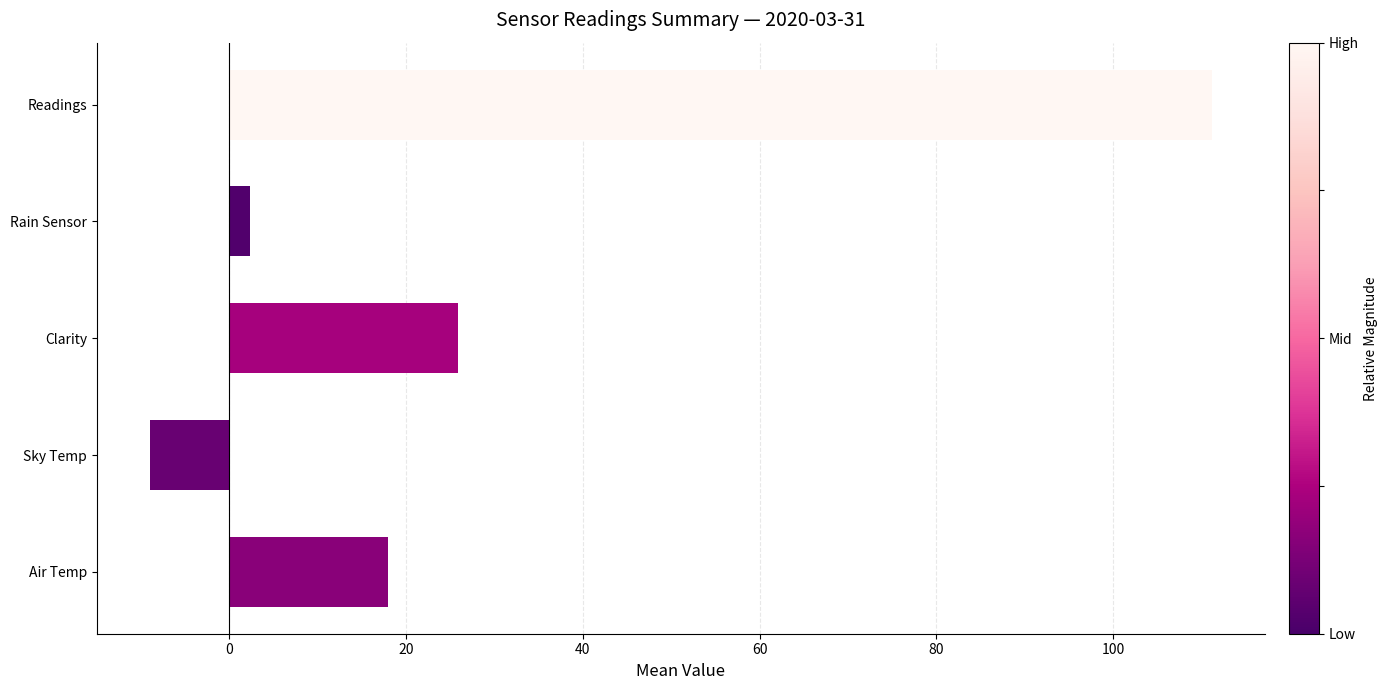

Are the bars horizontal?

Yes